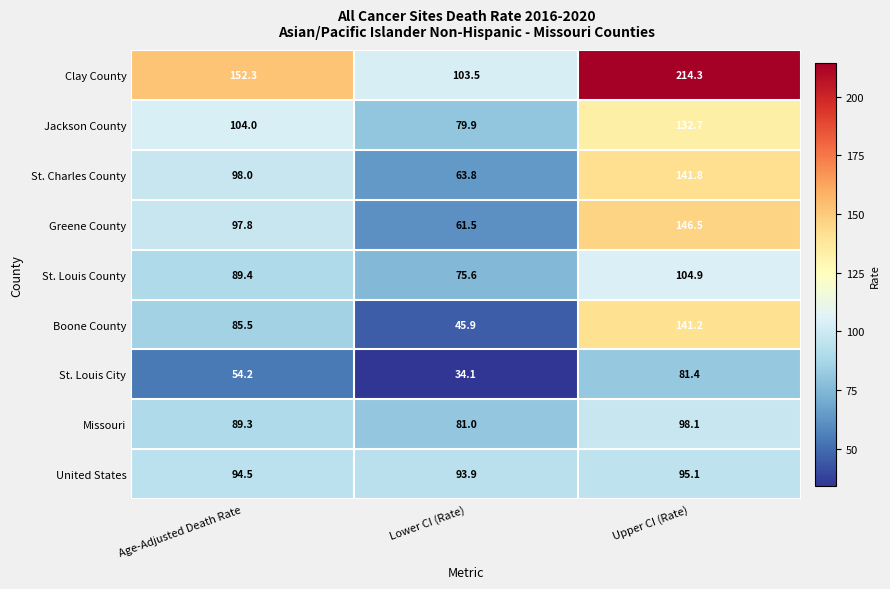

Is it true that Clay County equals 40.6 at Lower CI (Rate)?

False